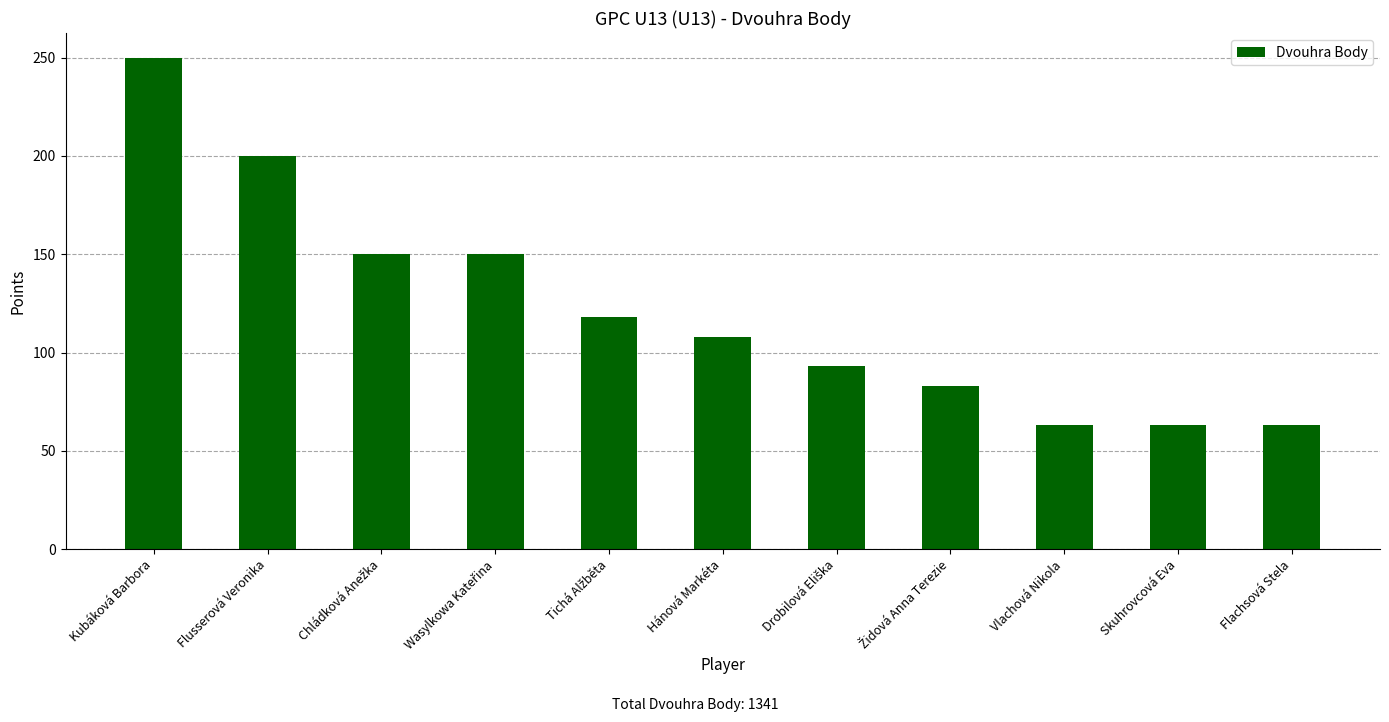

What is the value of the 11th bar from the left?

63